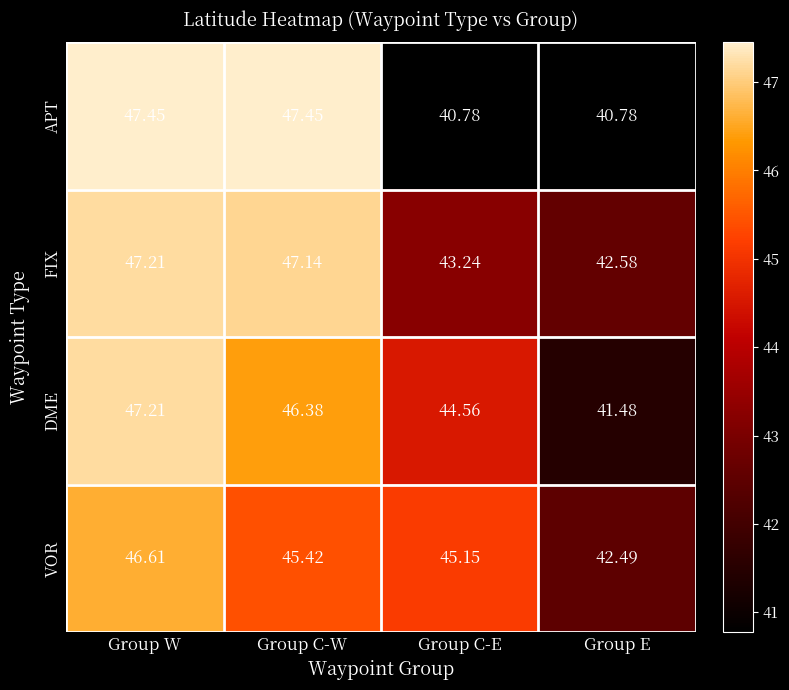

At Group C-E, list the series in order from smallest to largest.

APT, FIX, DME, VOR